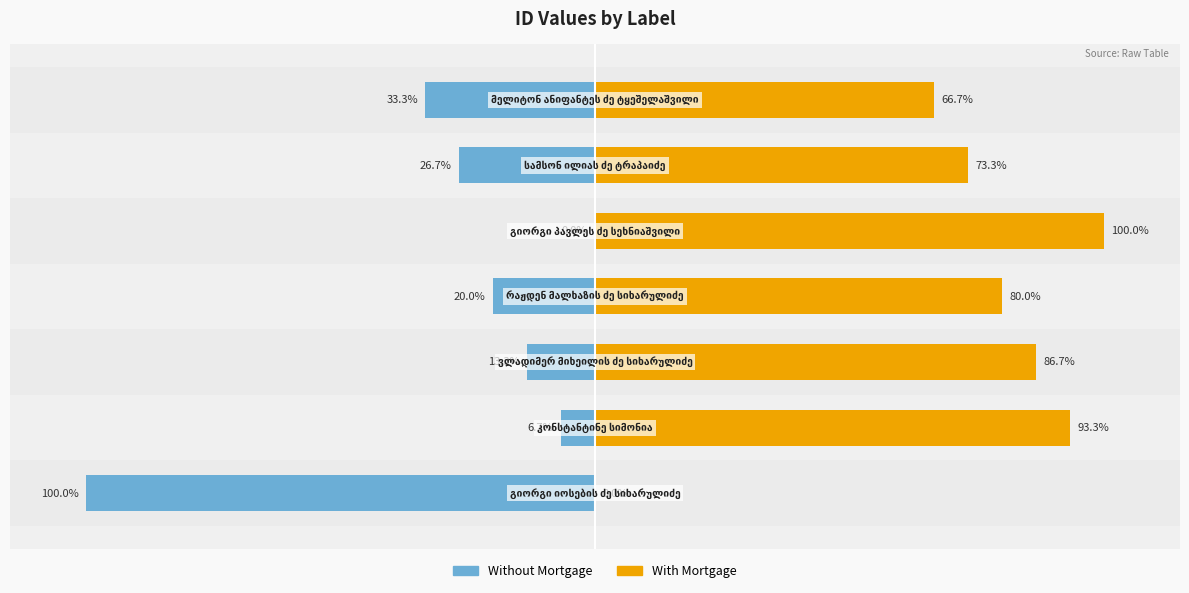

Which series has the largest total across all categories?

With Mortgage